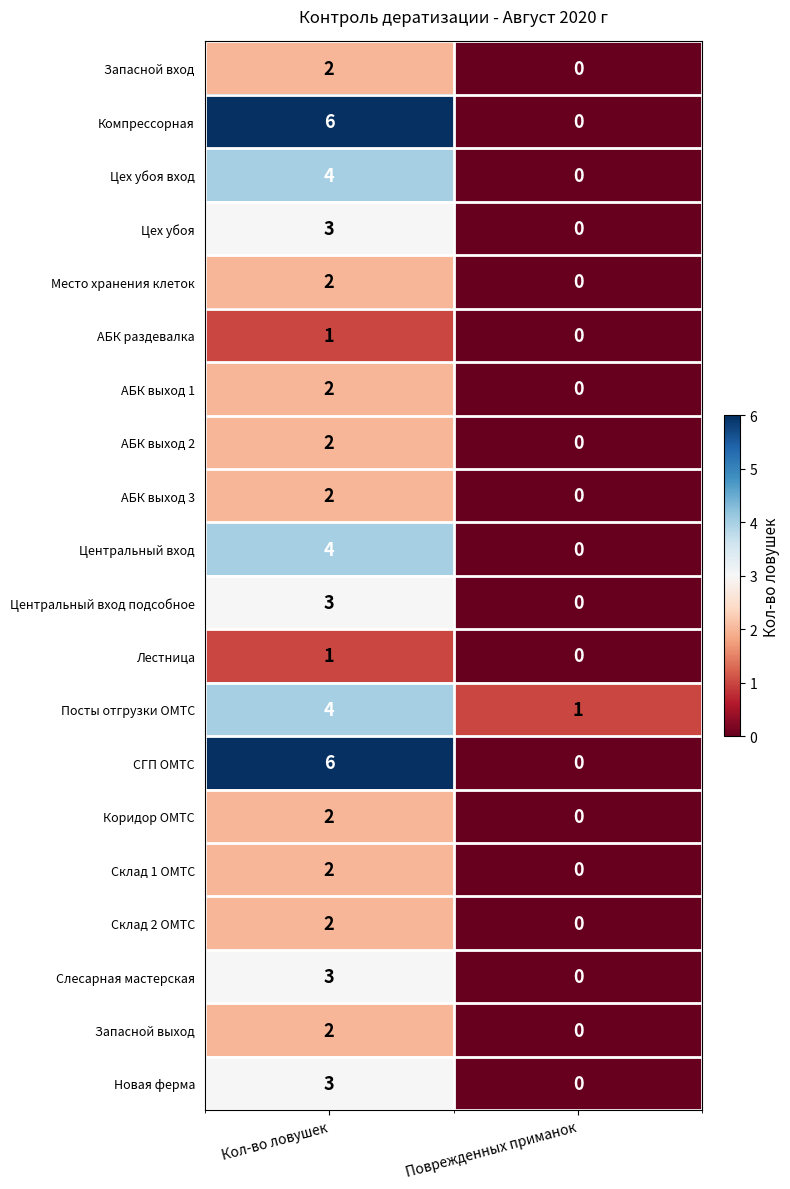

Which label corresponds to the largest value in the chart?

Кол-во ловушек